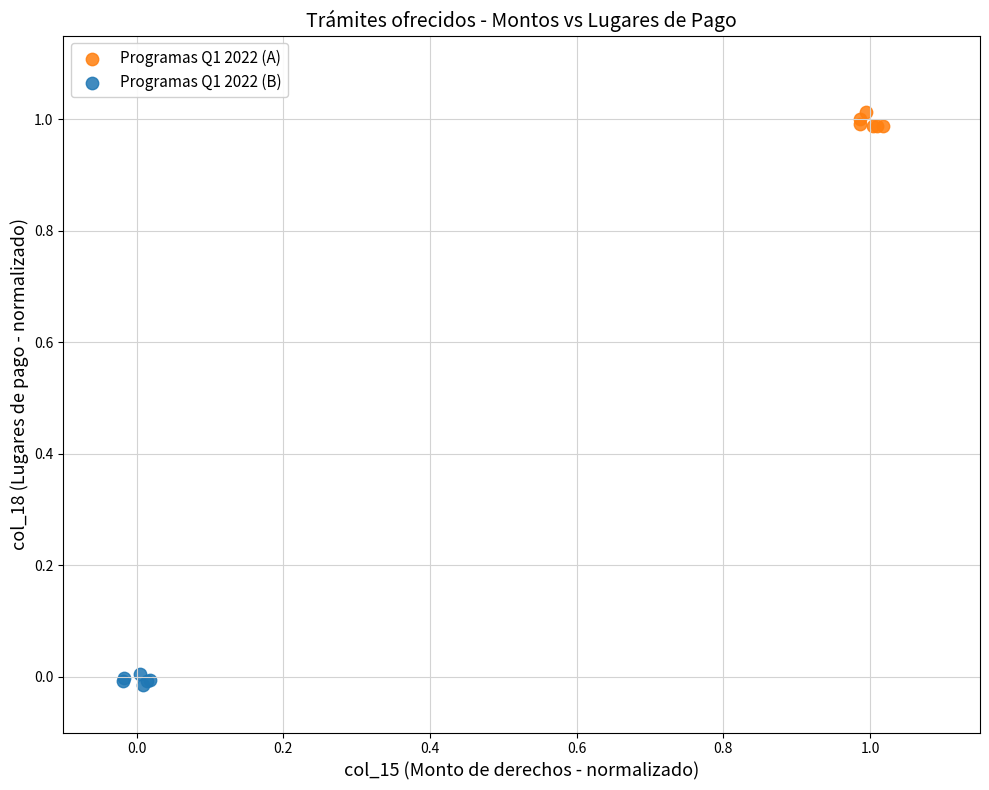

What are all the series names shown in the legend?

Programas Q1 2022 (A), Programas Q1 2022 (B)